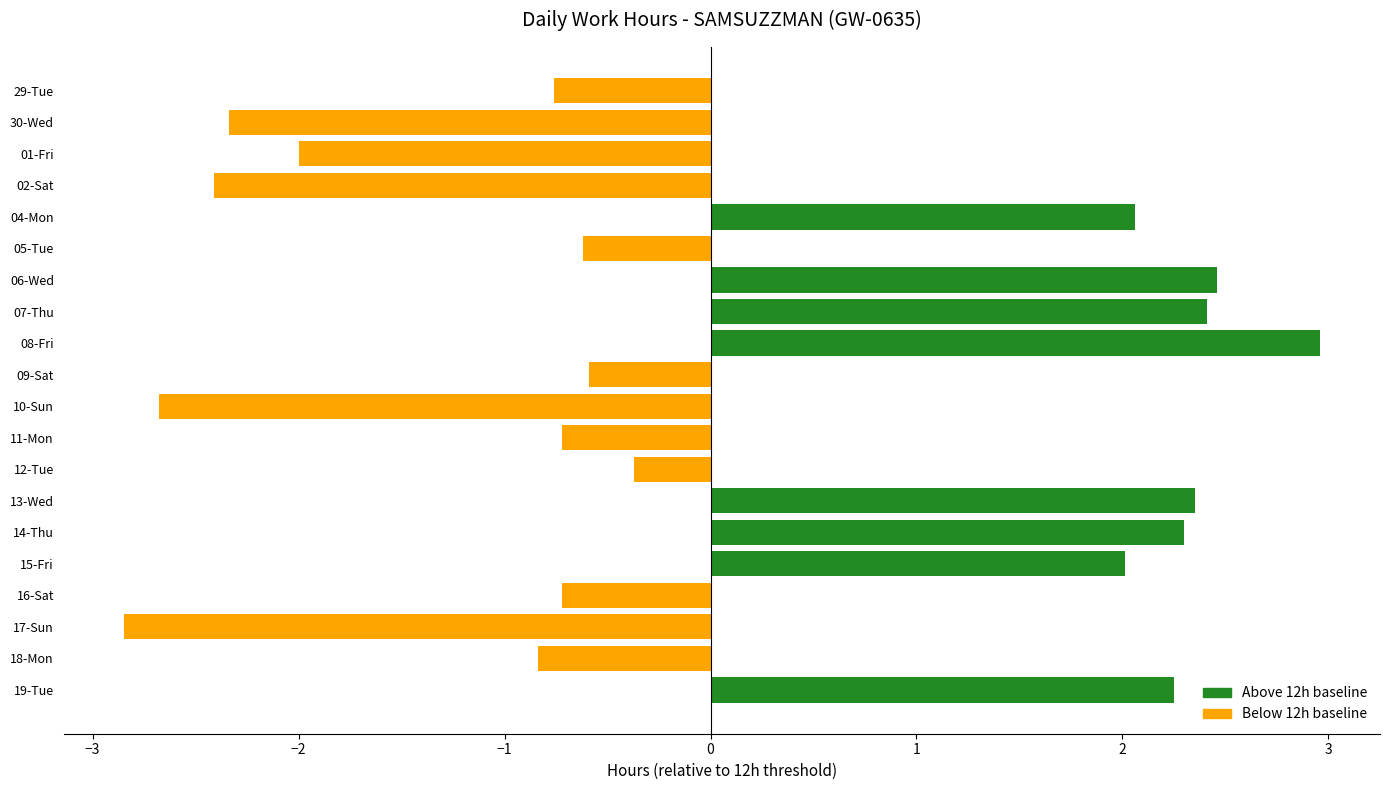

What is the change in value from 01-Fri to 11-Mon?

+1.3